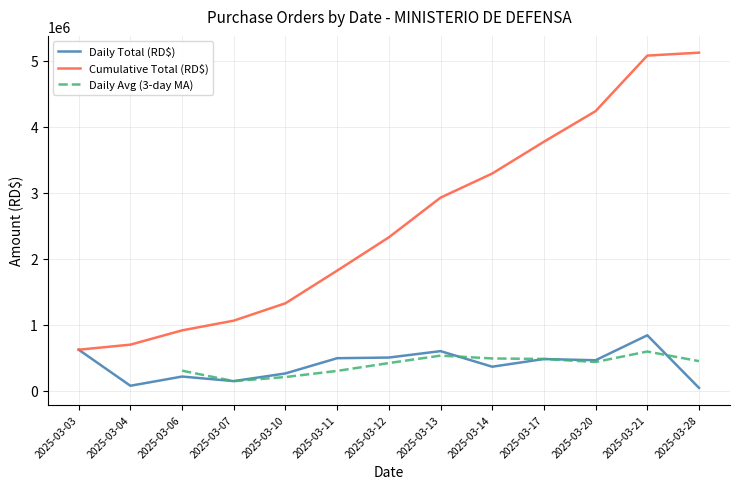

At which category does the data reach its first local valley?

2025-03-04